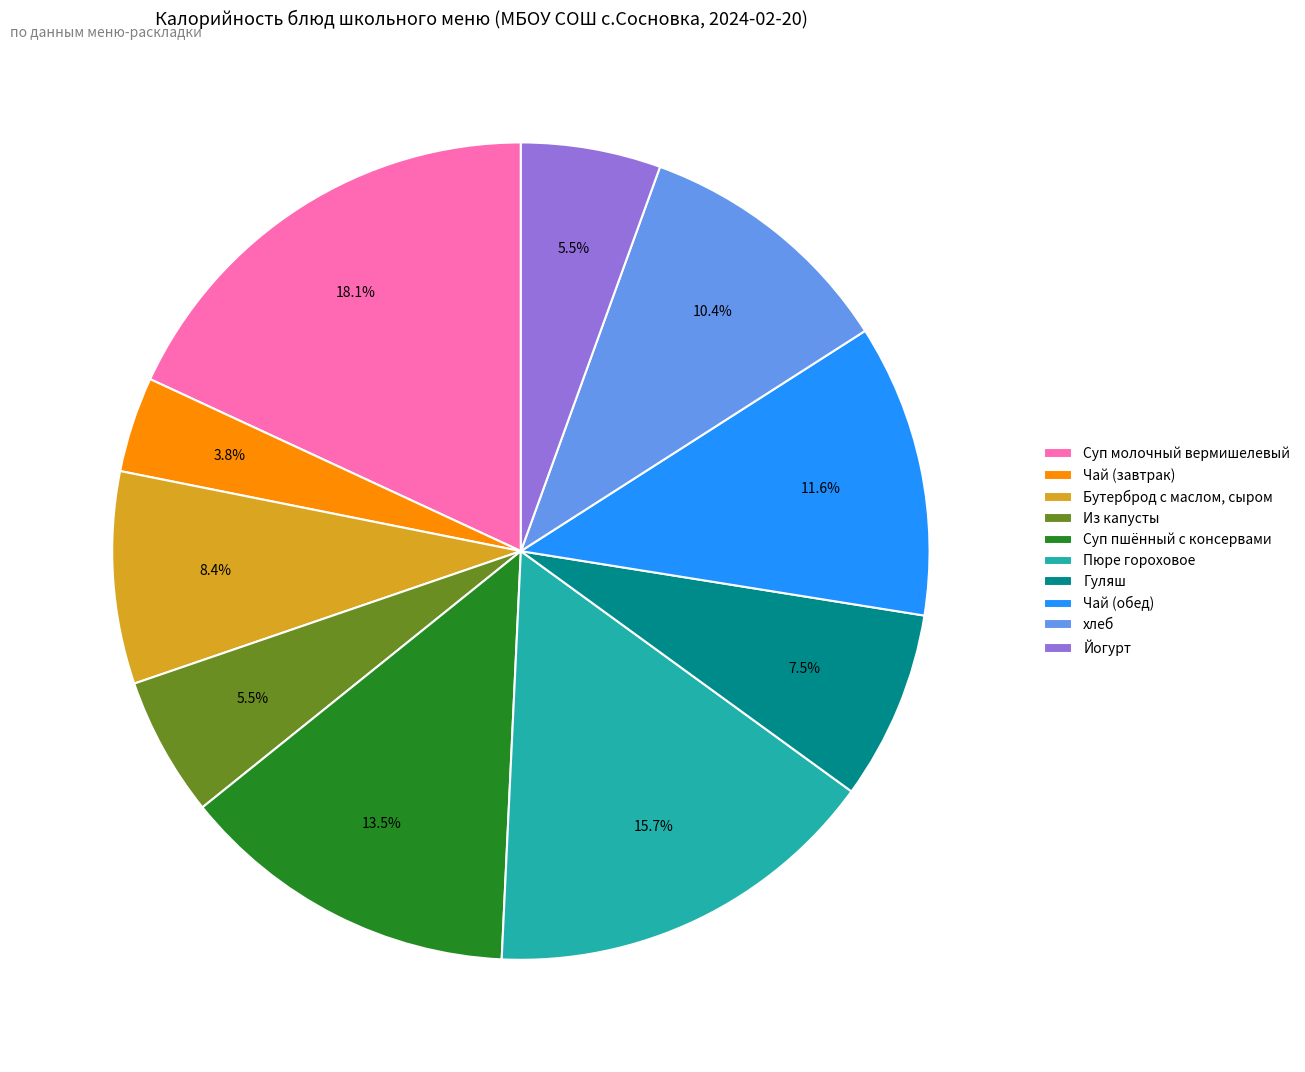

Approximately how many times larger is the value at Из капусты compared to Йогурт?

1.0